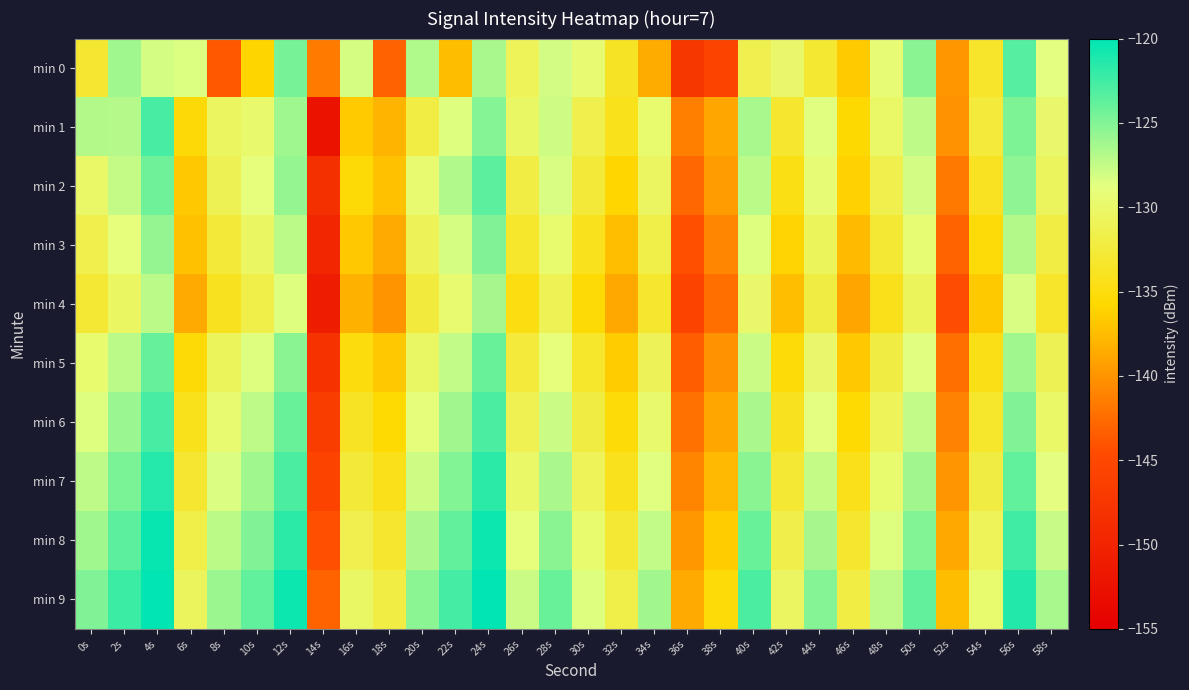

Reading right to left, extract all data points from this chart.

min 0: 58s=-128.7	56s=-123.3	54s=-133.4	52s=-139.8	50s=-125.3	48s=-129.4	46s=-136.6	44s=-133.0	42s=-129.9	40s=-131.4	38s=-145.5	36s=-147.4	34s=-138.5	32s=-133.7	30s=-129.6	28s=-128.1	26s=-130.9	24s=-126.5	22s=-137.5	20s=-126.7	18s=-143.1	16s=-128.2	14s=-141.6	12s=-124.6	10s=-136.0	8s=-143.8	6s=-128.4	4s=-128.1	2s=-126.1	0s=-133.1
min 1: 58s=-129.9	56s=-124.8	54s=-132.5	52s=-140.1	50s=-127.3	48s=-130.0	46s=-135.7	44s=-128.6	42s=-133.1	40s=-126.4	38s=-138.9	36s=-141.3	34s=-129.7	32s=-134.2	30s=-131.5	28s=-127.8	26s=-130.2	24s=-125.1	22s=-128.5	20s=-132.0	18s=-138.0	16s=-136.6	14s=-152.4	12s=-126.0	10s=-129.8	8s=-130.5	6s=-135.4	4s=-122.7	2s=-126.9	0s=-126.9
min 2: 58s=-130.6	56s=-125.5	54s=-133.9	52s=-141.7	50s=-128.0	48s=-131.5	46s=-136.2	44s=-129.3	42s=-134.6	40s=-127.1	38s=-139.5	36s=-142.8	34s=-130.4	32s=-135.9	30s=-132.7	28s=-128.3	26s=-131.9	24s=-123.5	22s=-126.8	20s=-129.6	18s=-137.2	16s=-135.4	14s=-148.3	12s=-125.7	10s=-128.9	8s=-131.2	6s=-136.8	4s=-124.3	2s=-127.5	0s=-130.1
min 3: 58s=-132.0	56s=-126.9	54s=-135.3	52s=-143.1	50s=-129.4	48s=-132.9	46s=-137.6	44s=-130.7	42s=-136.0	40s=-128.5	38s=-140.9	36s=-144.2	34s=-131.8	32s=-137.3	30s=-134.1	28s=-129.7	26s=-133.3	24s=-124.9	22s=-128.2	20s=-131.0	18s=-138.6	16s=-136.8	14s=-149.7	12s=-127.1	10s=-130.3	8s=-132.6	6s=-137.2	4s=-125.7	2s=-128.9	0s=-131.5
min 4: 58s=-133.4	56s=-128.3	54s=-136.7	52s=-144.5	50s=-130.8	48s=-134.3	46s=-139.0	44s=-132.1	42s=-137.4	40s=-129.9	38s=-142.3	36s=-145.6	34s=-133.2	32s=-138.7	30s=-135.5	28s=-131.1	26s=-134.7	24s=-126.3	22s=-129.6	20s=-132.4	18s=-140.0	16s=-138.2	14s=-151.1	12s=-128.5	10s=-131.7	8s=-134.0	6s=-138.6	4s=-127.1	2s=-130.3	0s=-132.9
min 5: 58s=-131.2	56s=-126.1	54s=-134.5	52s=-142.3	50s=-128.6	48s=-132.1	46s=-136.8	44s=-129.9	42s=-135.2	40s=-127.7	38s=-140.1	36s=-143.4	34s=-131.0	32s=-136.5	30s=-133.3	28s=-128.9	26s=-132.5	24s=-124.1	22s=-127.4	20s=-130.2	18s=-136.8	16s=-135.0	14s=-147.9	12s=-125.3	10s=-128.5	8s=-130.8	6s=-135.4	4s=-123.9	2s=-127.1	0s=-129.7
min 6: 58s=-130.0	56s=-124.9	54s=-133.3	52s=-141.1	50s=-127.4	48s=-130.9	46s=-135.6	44s=-128.7	42s=-134.0	40s=-126.5	38s=-138.9	36s=-142.2	34s=-129.8	32s=-135.3	30s=-132.1	28s=-127.7	26s=-131.3	24s=-122.9	22s=-126.2	20s=-129.0	18s=-135.6	16s=-133.8	14s=-146.7	12s=-124.1	10s=-127.3	8s=-129.6	6s=-134.2	4s=-122.7	2s=-125.9	0s=-128.5
min 7: 58s=-128.8	56s=-123.7	54s=-132.1	52s=-139.9	50s=-126.2	48s=-129.7	46s=-134.4	44s=-127.5	42s=-132.8	40s=-125.3	38s=-137.7	36s=-141.0	34s=-128.6	32s=-134.1	30s=-130.9	28s=-126.5	26s=-130.1	24s=-121.7	22s=-125.0	20s=-127.8	18s=-134.4	16s=-132.6	14s=-145.5	12s=-122.9	10s=-126.1	8s=-128.4	6s=-133.0	4s=-121.5	2s=-124.7	0s=-127.3
min 8: 58s=-127.6	56s=-122.5	54s=-130.9	52s=-138.7	50s=-125.0	48s=-128.5	46s=-133.2	44s=-126.3	42s=-131.6	40s=-124.1	38s=-136.5	36s=-139.8	34s=-127.4	32s=-132.9	30s=-129.7	28s=-125.3	26s=-128.9	24s=-120.5	22s=-123.8	20s=-126.6	18s=-133.2	16s=-131.4	14s=-144.3	12s=-121.7	10s=-124.9	8s=-127.2	6s=-131.8	4s=-120.3	2s=-123.5	0s=-126.1
min 9: 58s=-126.4	56s=-121.3	54s=-129.7	52s=-137.5	50s=-123.8	48s=-127.3	46s=-132.0	44s=-125.1	42s=-130.4	40s=-122.9	38s=-135.3	36s=-138.6	34s=-126.2	32s=-131.7	30s=-128.5	28s=-124.1	26s=-127.7	24s=-119.3	22s=-122.6	20s=-125.4	18s=-132.0	16s=-130.2	14s=-143.1	12s=-120.5	10s=-123.7	8s=-126.0	6s=-130.6	4s=-119.1	2s=-122.3	0s=-124.9